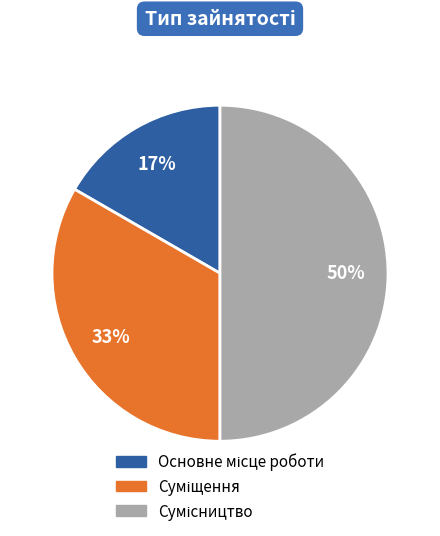

To the nearest percent, what is the average slice percentage?

33%